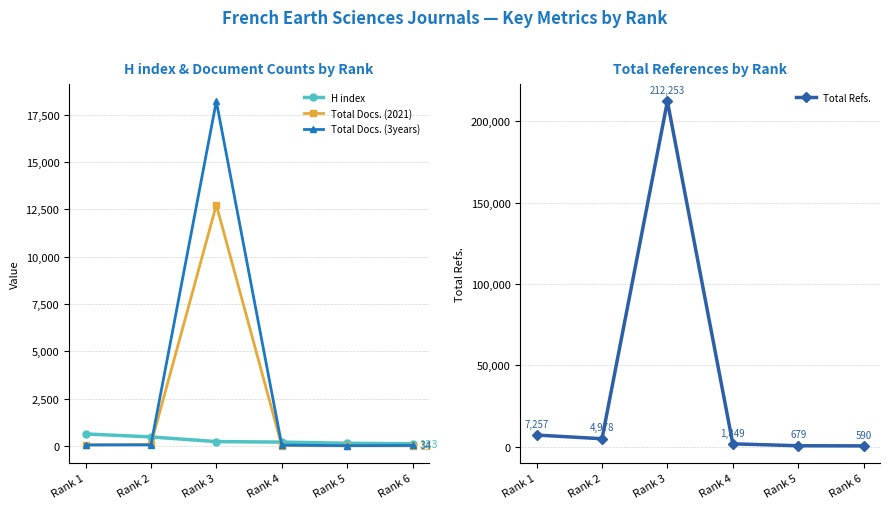

In Total Docs. (3years), how many points are lower than both neighbors (excluding endpoints)?

1